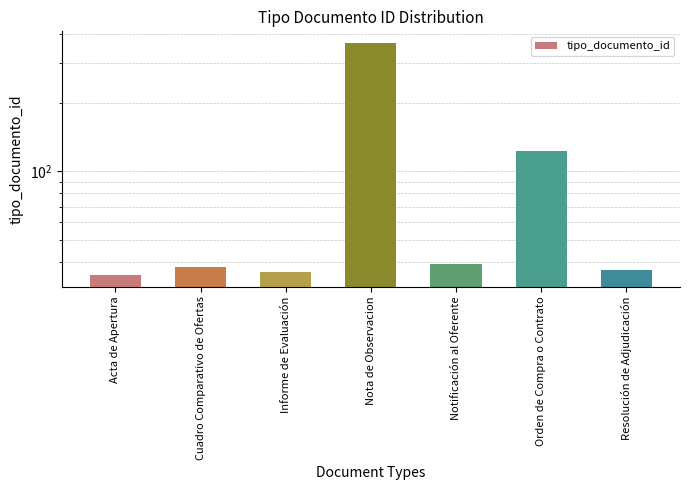

Rank the categories by value from highest to lowest.

Nota de Observacion, Orden de Compra o Contrato, Notificación al Oferente, Cuadro Comparativo de Ofertas, Resolución de Adjudicación, Informe de Evaluación, Acta de Apertura